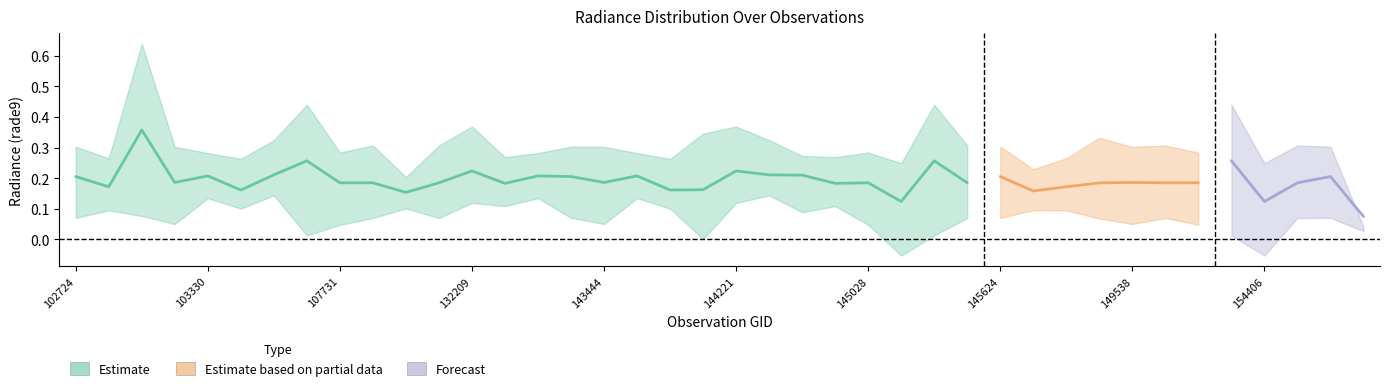

What is the highest value of the rade9_bin_3q series?

0.6